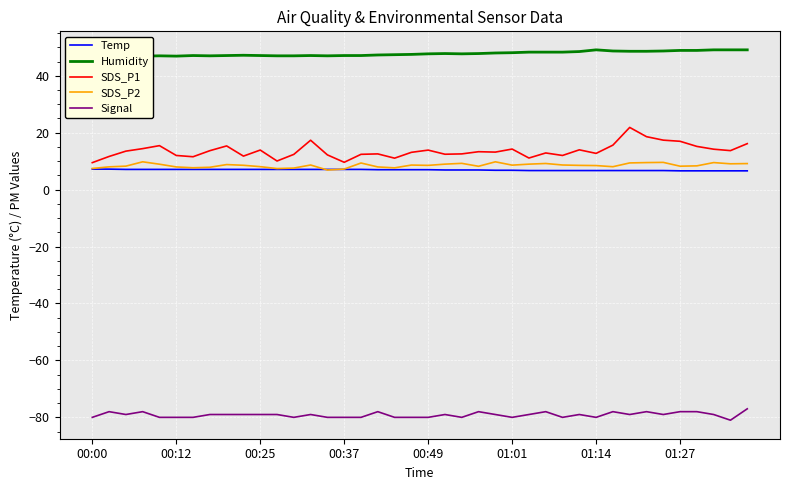

Which series changed the most between 12 and 29?

SDS_P1